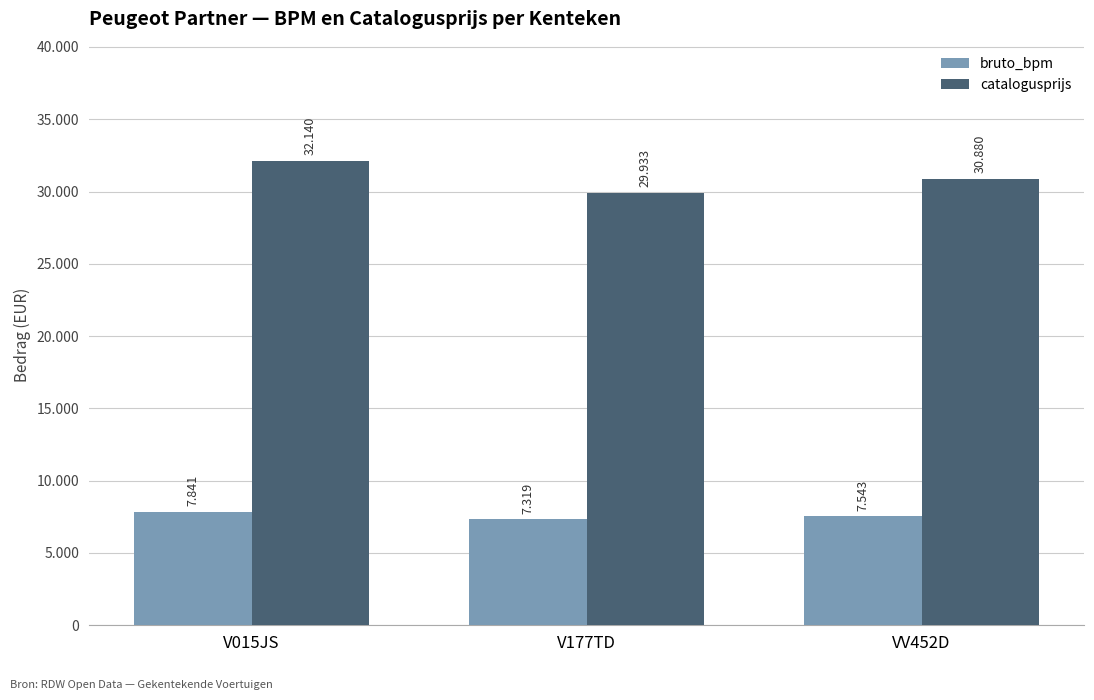

At which category does the chart reach its peak across all series?

V015JS